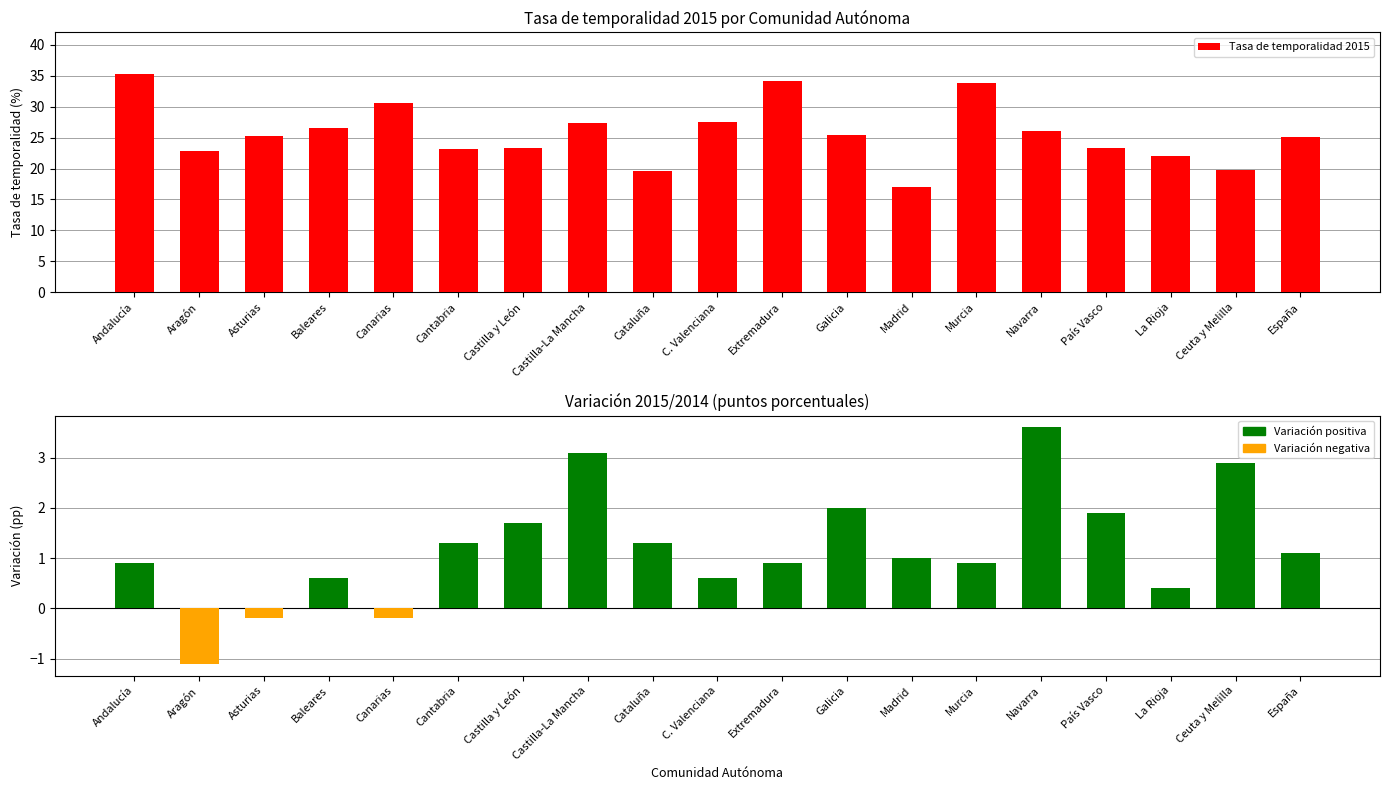

How many data points are less than 25?

8